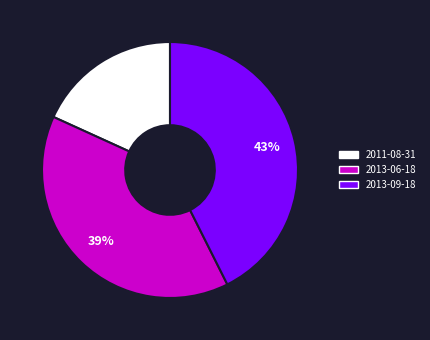

Does 2013-06-18 account for over 50% of the chart?

No